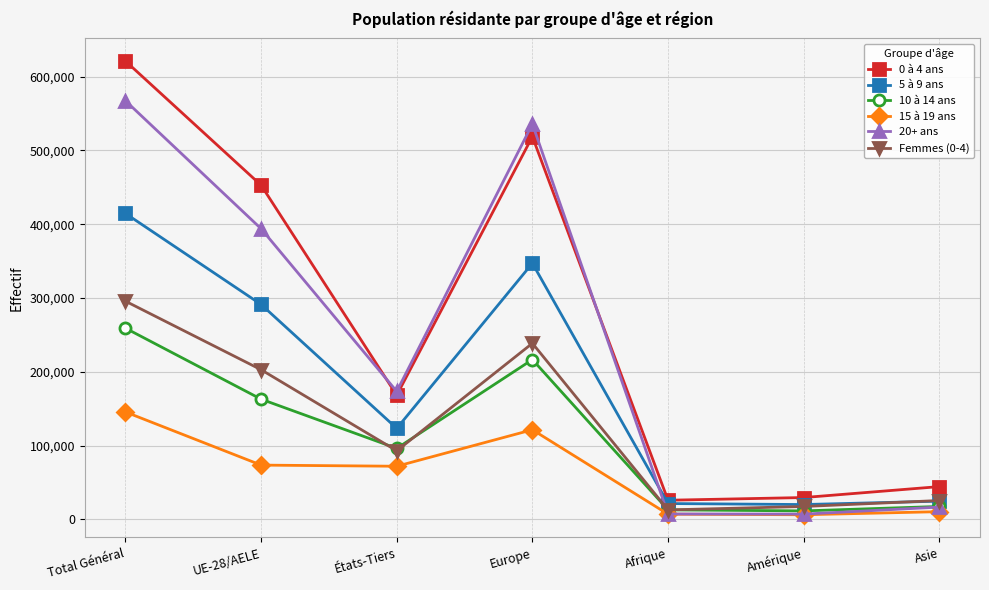

At which category is the sum across all series the highest?

Total Général